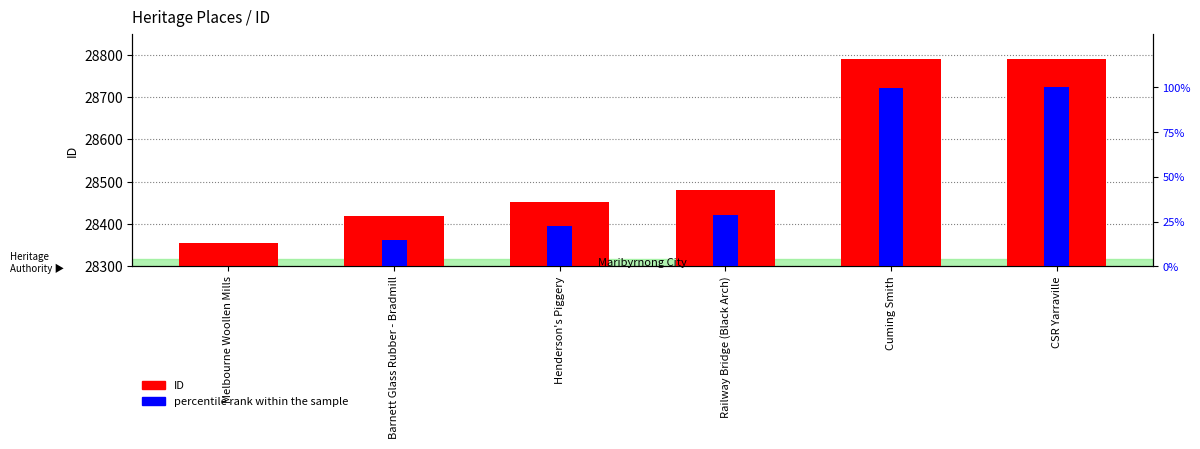

At which category is the sum across all series the highest?

CSR Yarraville